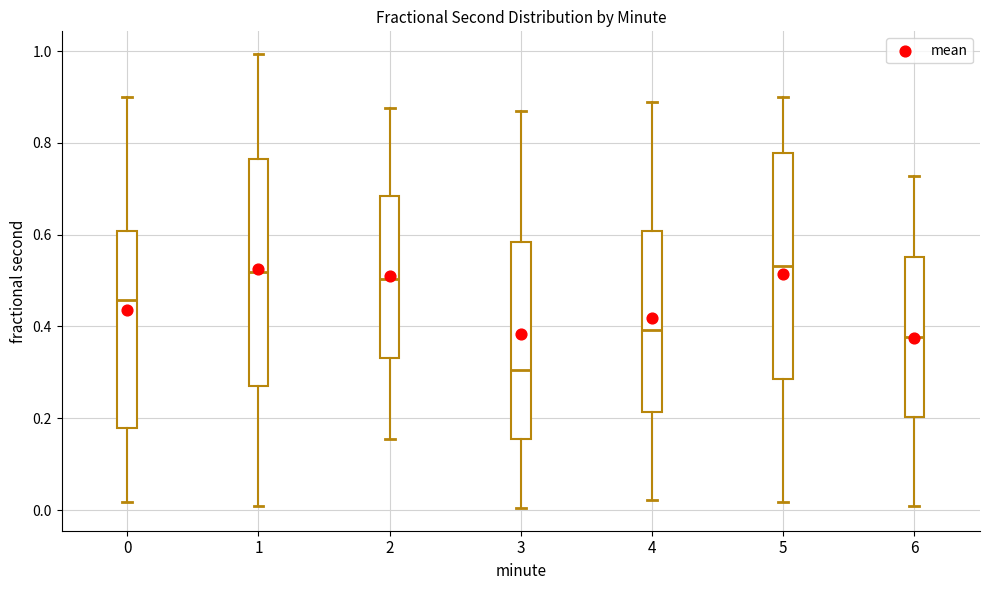

Reading left to right, read every box against the y-axis: the position of its median line, the range the box covers, and the ends of its whiskers. The values are not printed on the chart, so give them approximately, as read against the axis.

0: median 0.46, box 0.18 to 0.60, whiskers 0.02 to 0.90
1: median 0.52, box 0.26 to 0.76, whiskers 0.00 to 1.00
2: median 0.50, box 0.34 to 0.68, whiskers 0.16 to 0.88
3: median 0.30, box 0.16 to 0.58, whiskers 0.00 to 0.86
4: median 0.40, box 0.22 to 0.60, whiskers 0.02 to 0.88
5: median 0.54, box 0.28 to 0.78, whiskers 0.02 to 0.90
6: median 0.38, box 0.20 to 0.56, whiskers 0.00 to 0.72